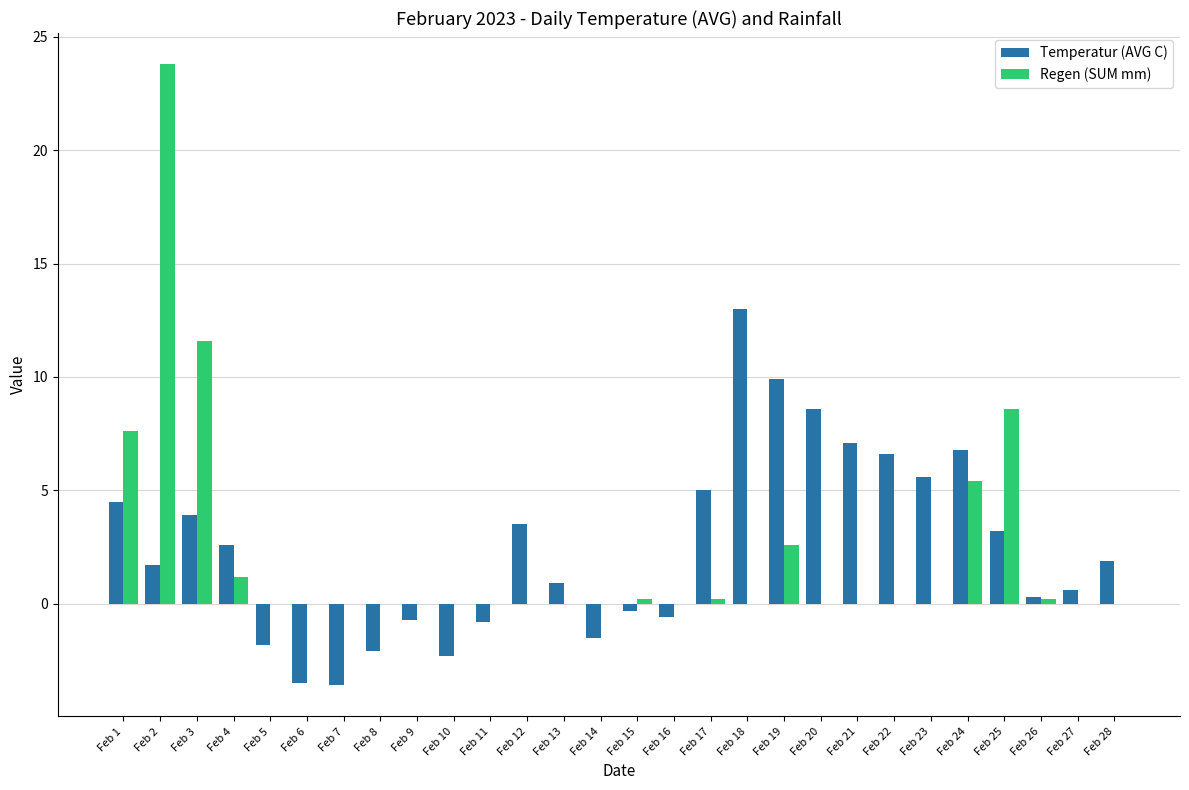

What is the maximum value for Temperatur (AVG C)?

13.0